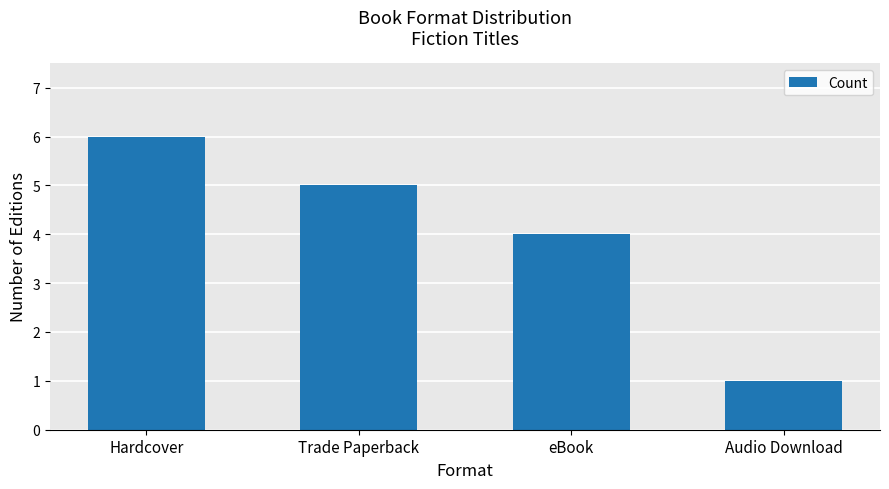

Are the bars grouped side by side (vs. stacked)?

No